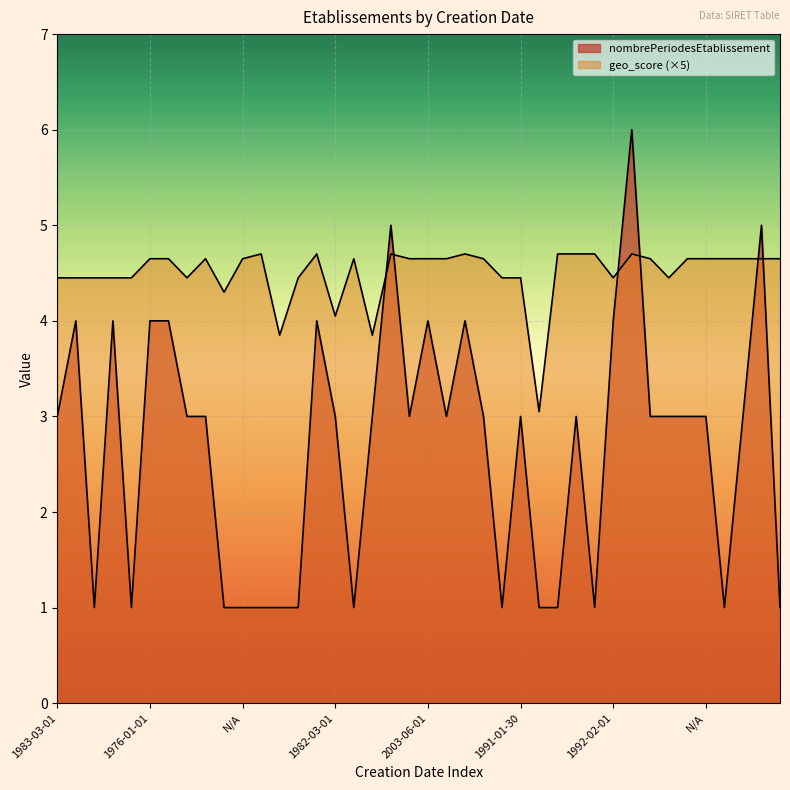

How many lines are shown in the chart?

2